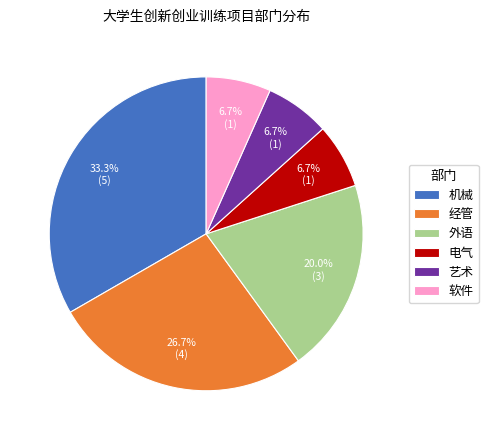

Which slice is the largest?

机械